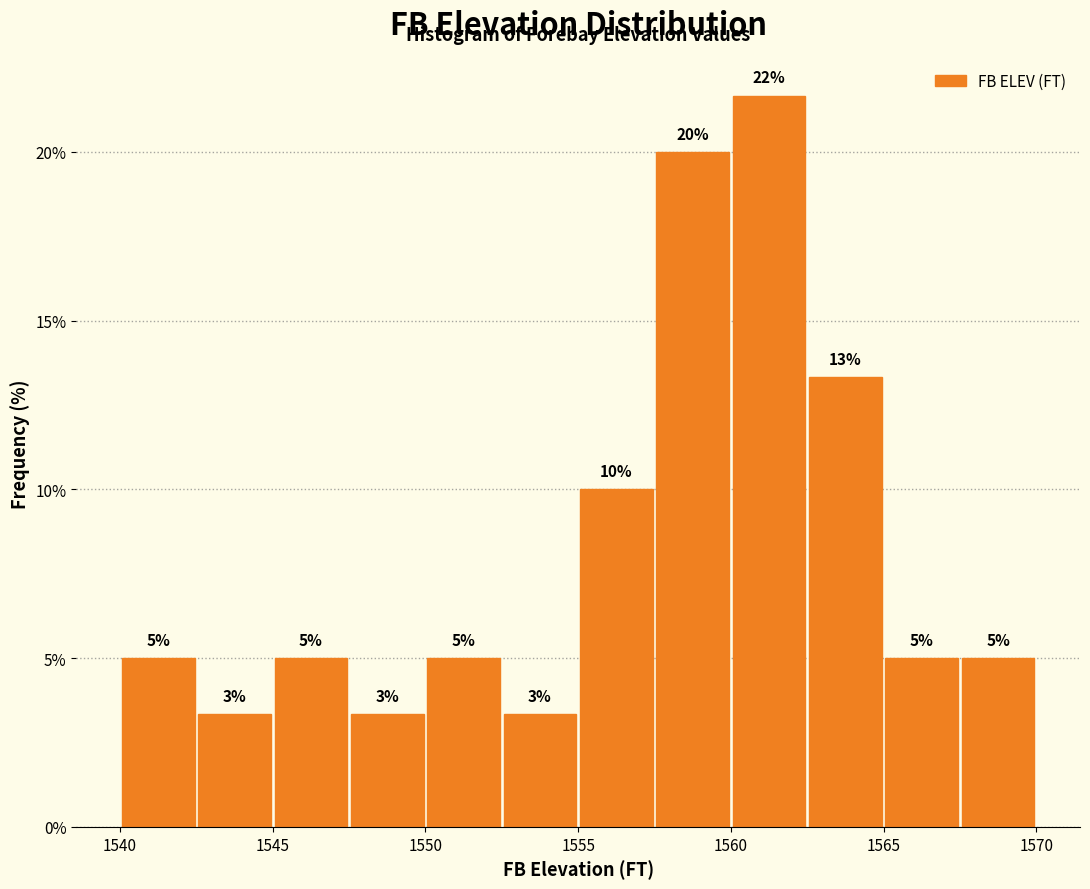

Which range on the x-axis has the tallest bar?

1560.0 to 1562.5